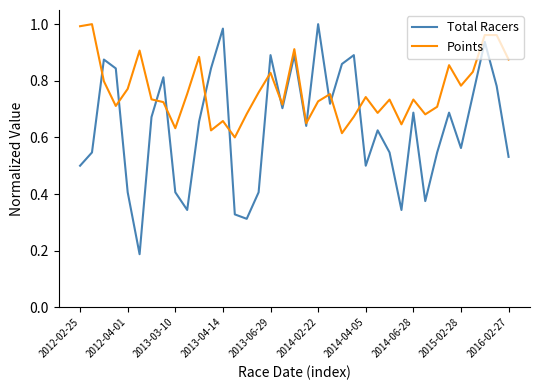

How many categories are shown in the chart?

37